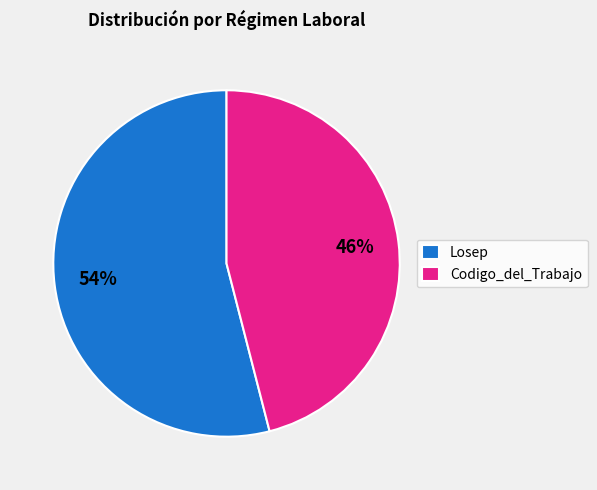

Is the sum of Losep and Codigo_del_Trabajo greater than half?

Yes